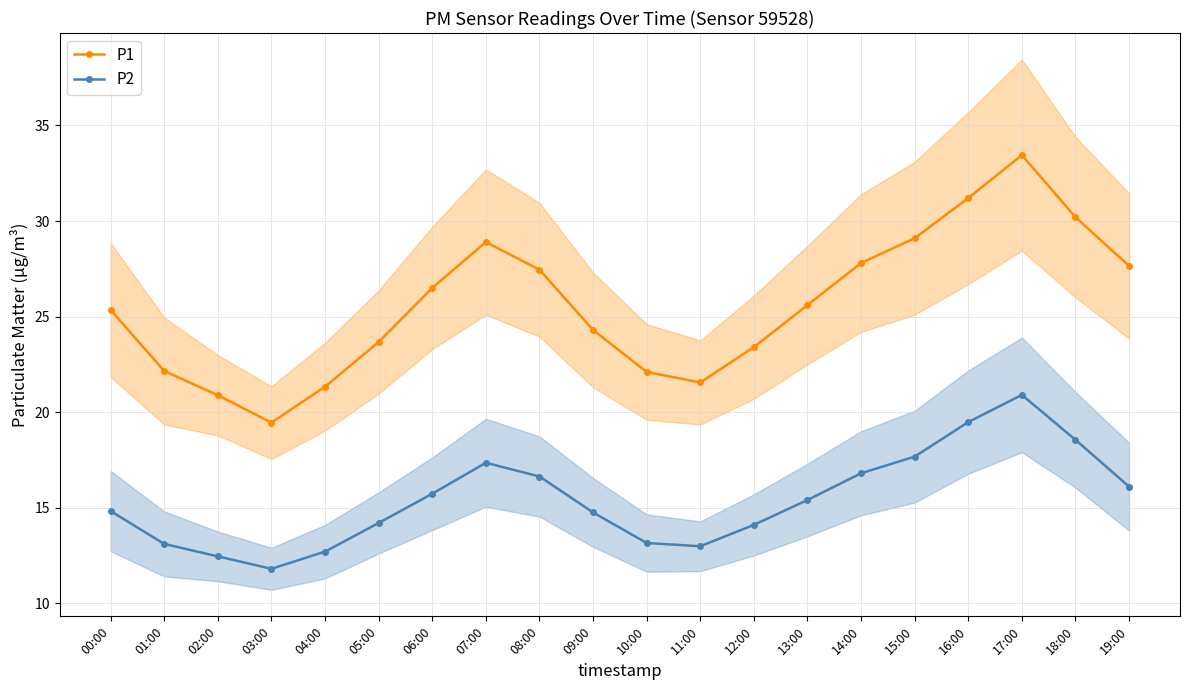

What position from the left is 13:00?

14